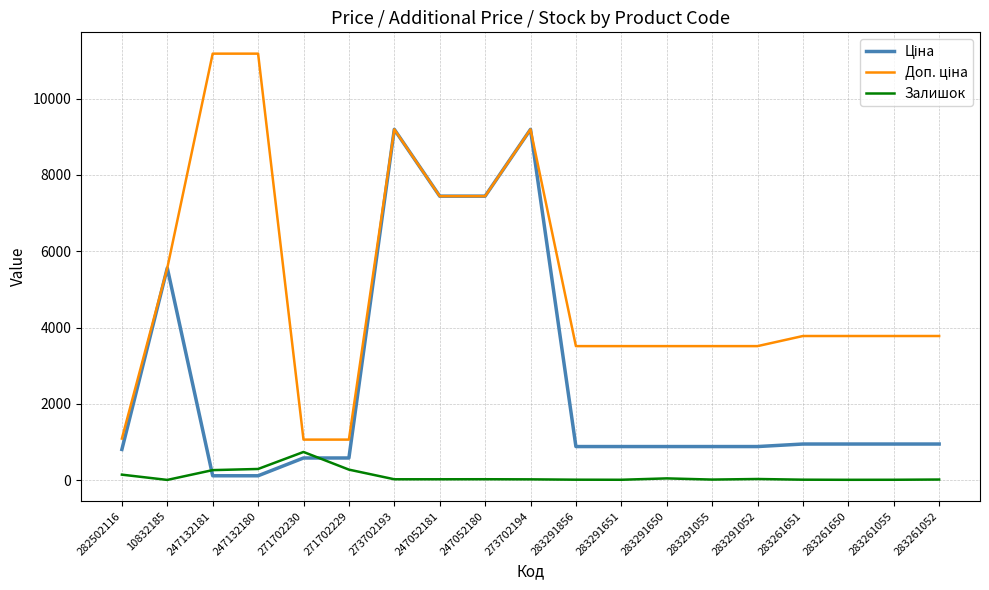

What is the maximum value shown in the chart?

11182.0